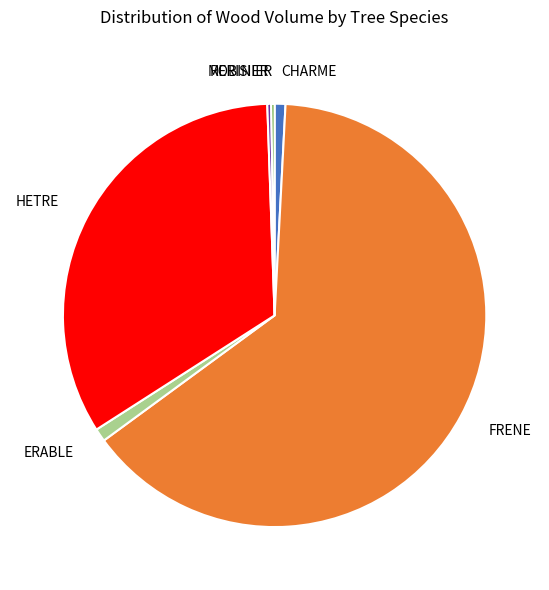

The MERISIER slice represents 0% of the pie. True or false?

True